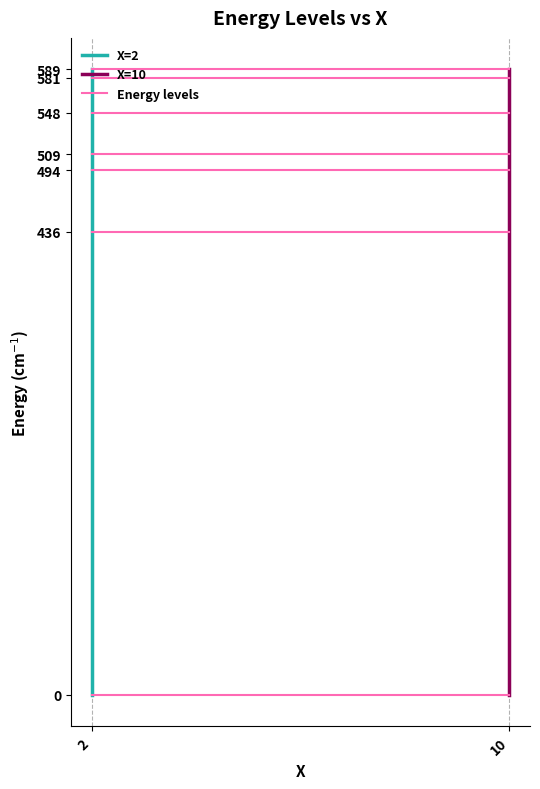

Does the chart have visible grid lines?

Yes